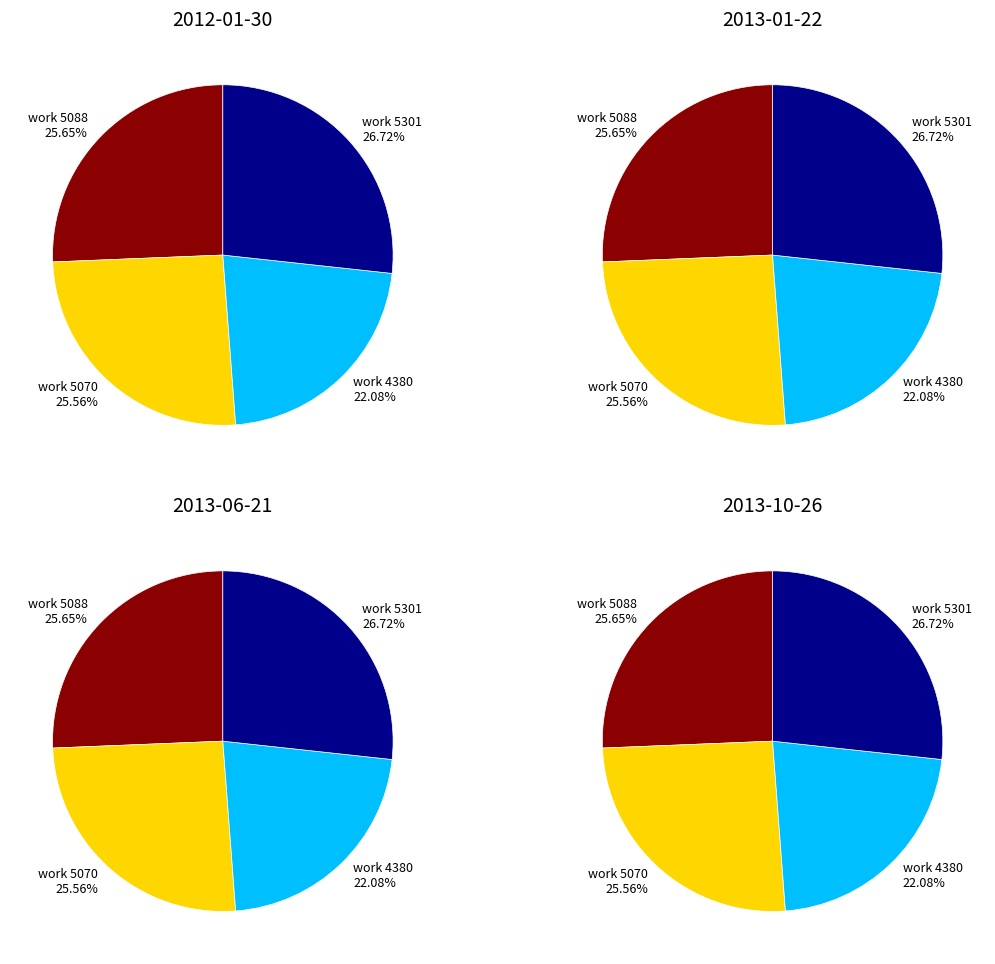

Is it true that 2 is 26% of the pie?

True